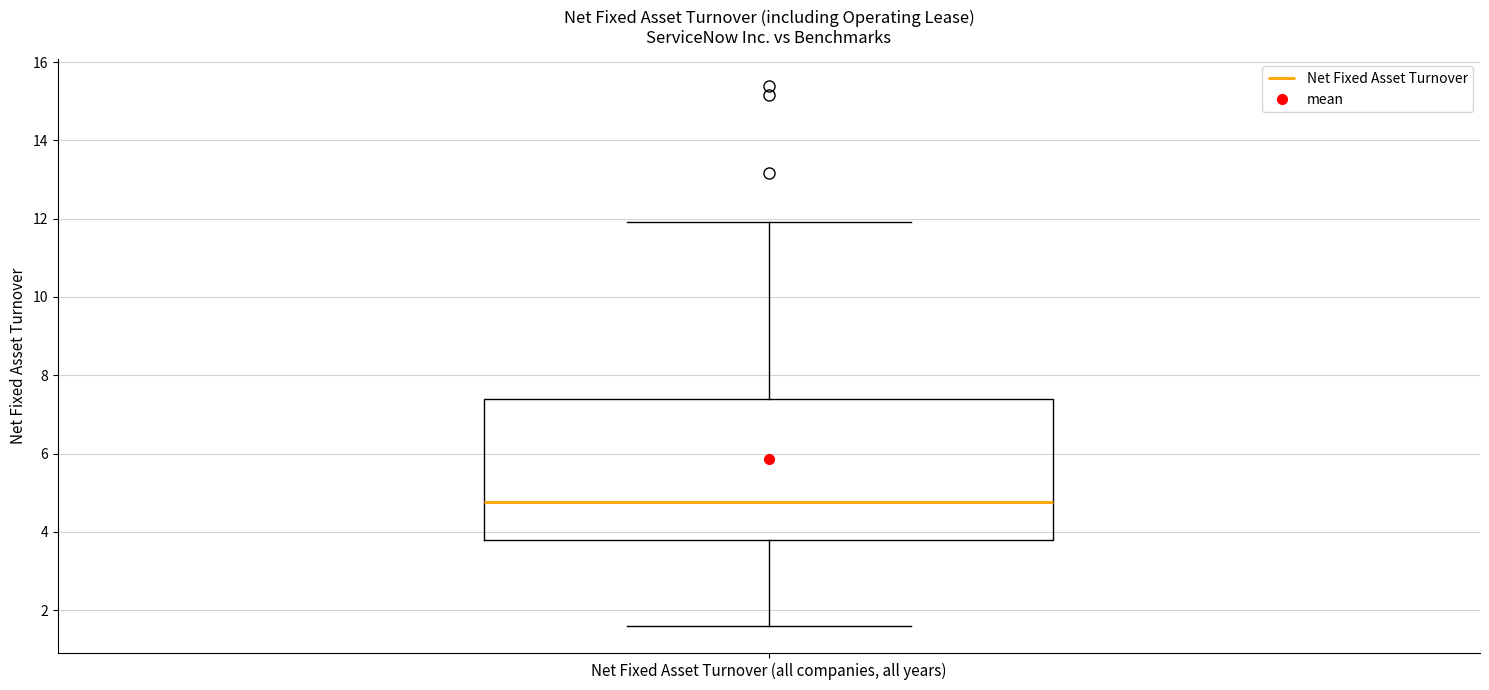

Where is the upper edge of the box for Net Fixed Asset Turnover (all companies, all years) on the y-axis? The values are not printed on the chart, so give them approximately, as read against the axis.

7.4